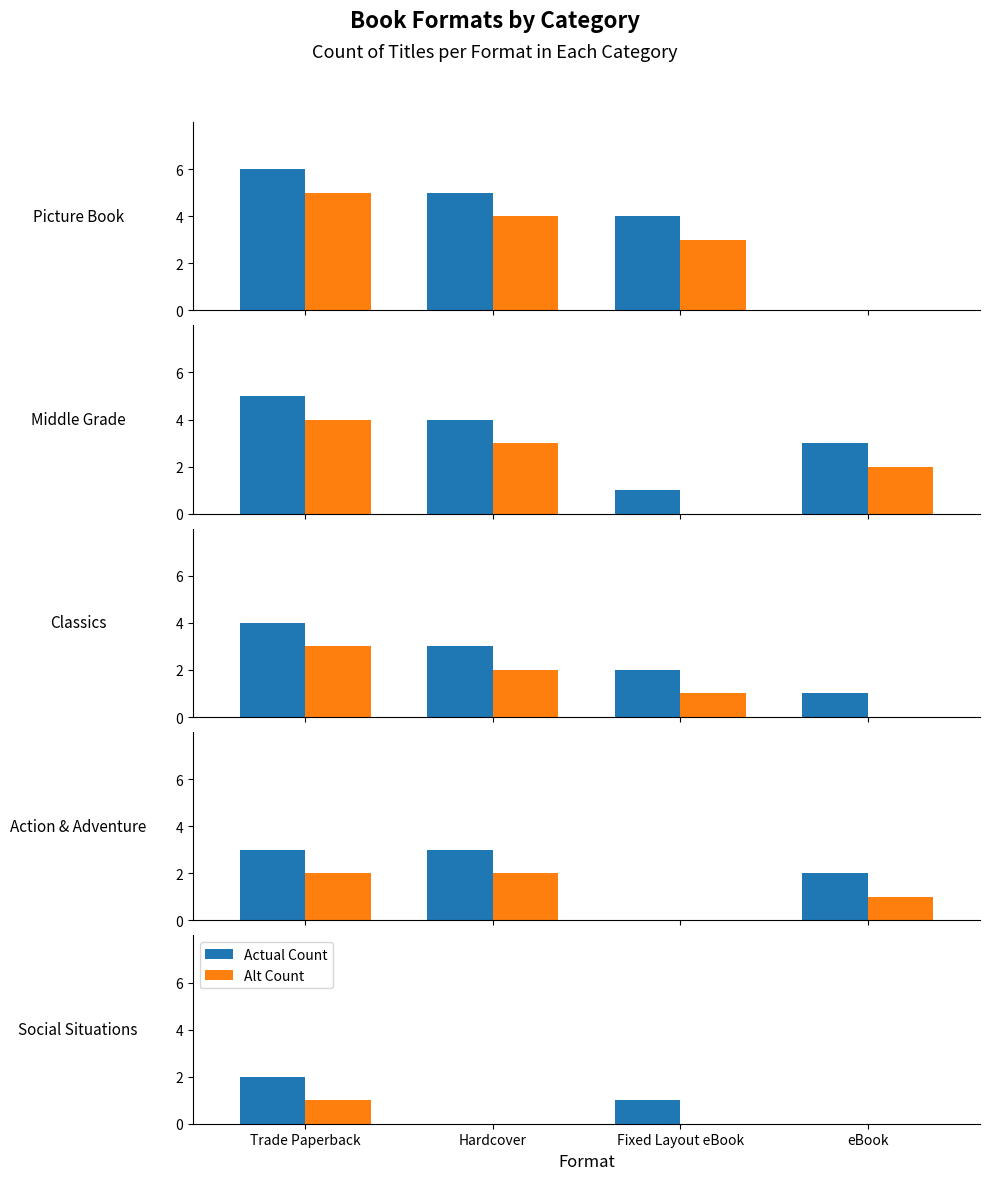

What is the sum of the Actual Count values at Trade Paperback and Hardcover?

2